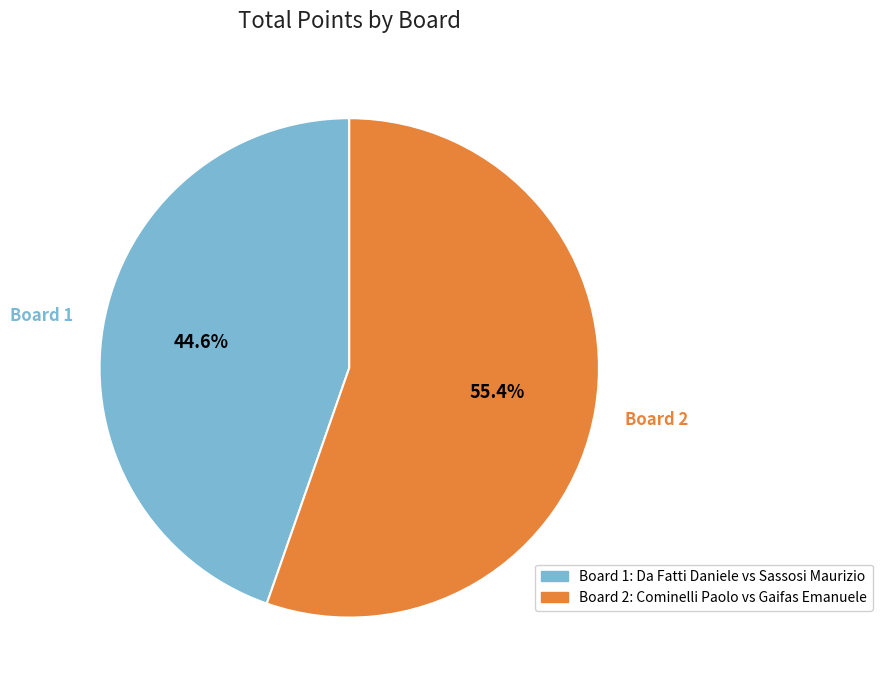

Rank the categories by value from highest to lowest.

Board 2, Board 1